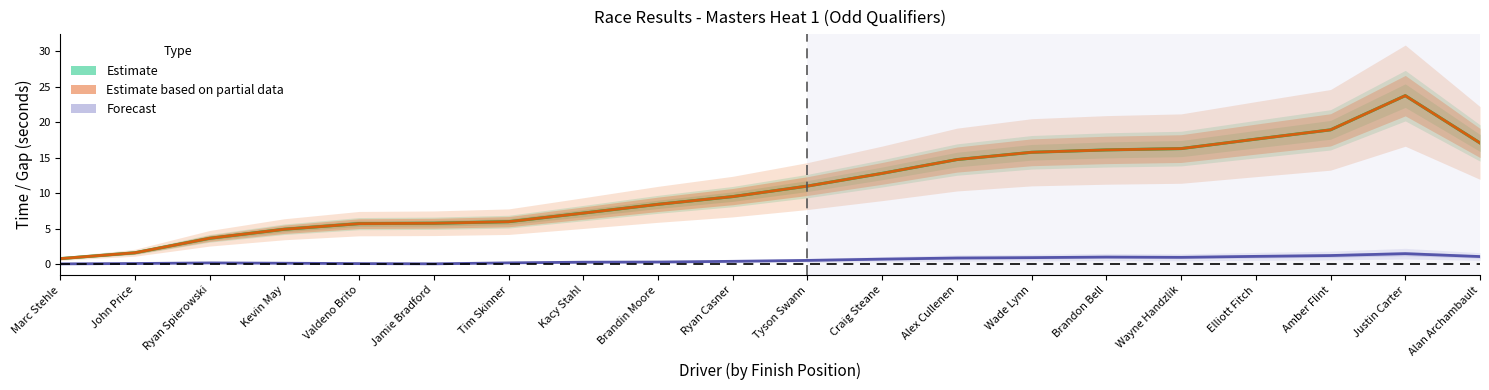

In Estimate, how many points are higher than both neighbors (excluding endpoints)?

1